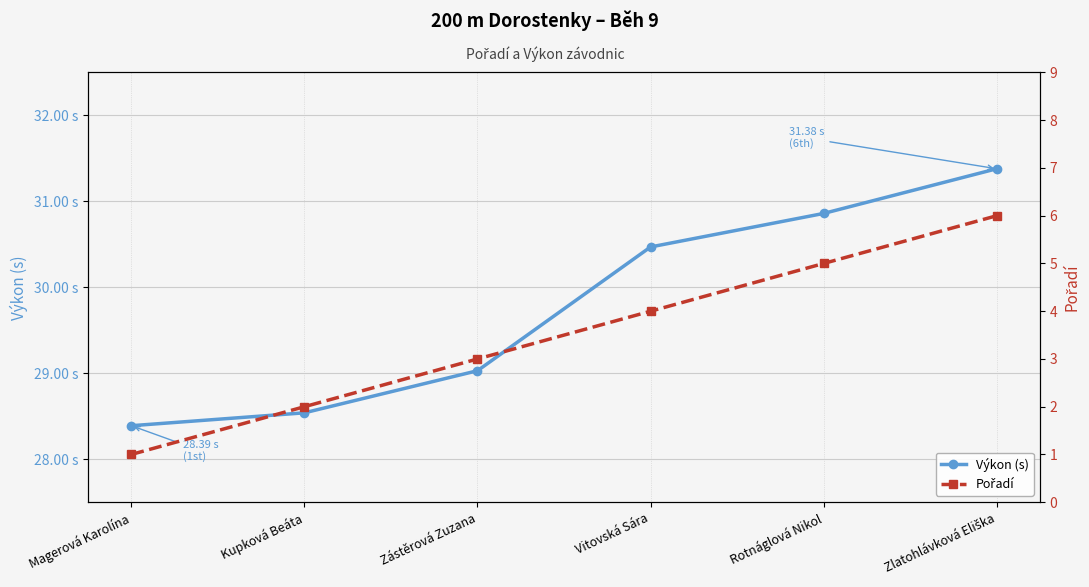

Which has a higher value, Magerová Karolína or Zlatohlávková Eliška?

Zlatohlávková Eliška